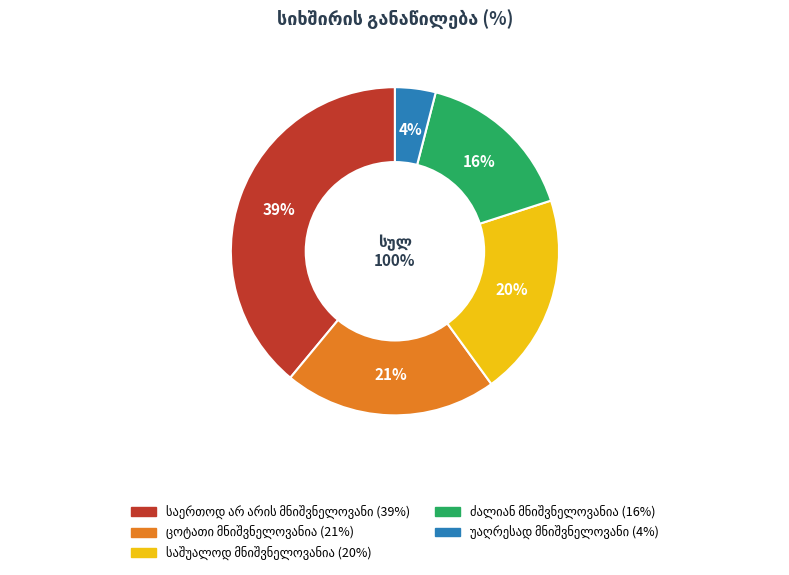

What is the largest slice in the pie chart?

საერთოდ არ არის მნიშვნელოვანი